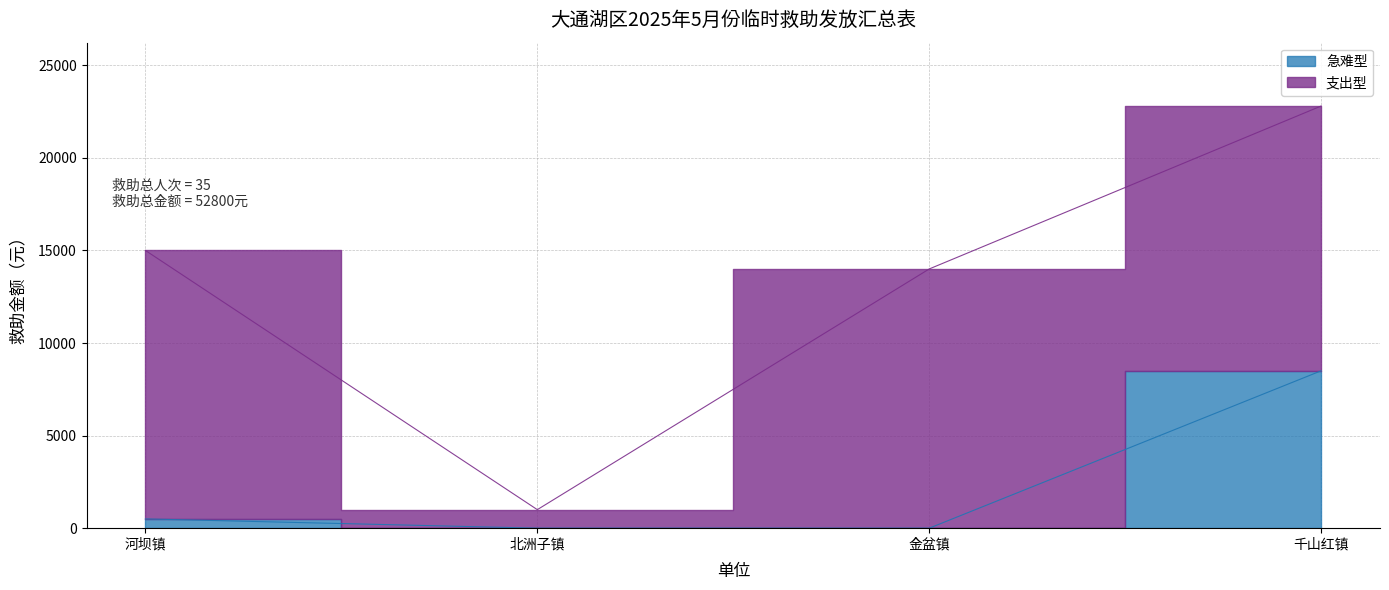

Count the number of categories in the chart.

4